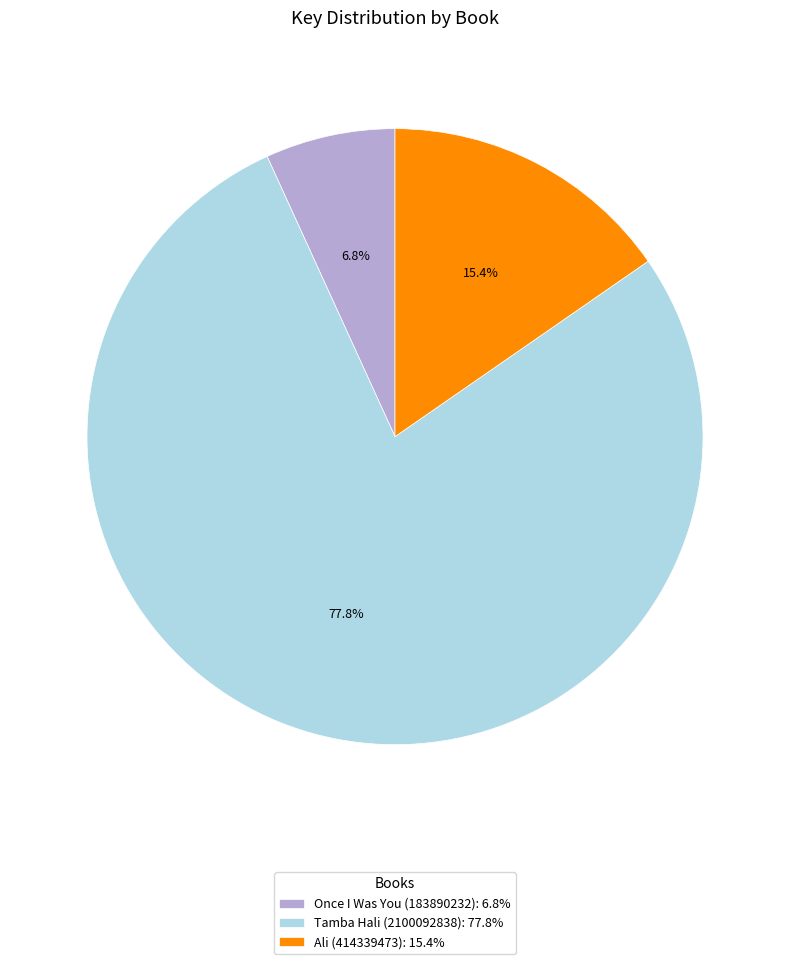

True or false: Once I Was You (183890232) accounts for 1% of the total.

False